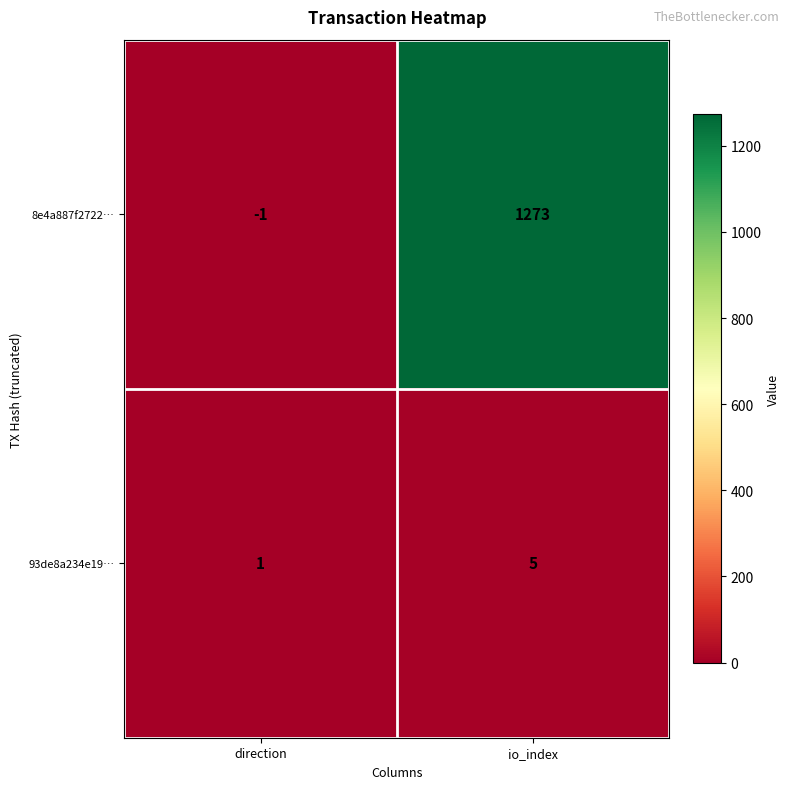

At which category is the sum across all series the highest?

io_index